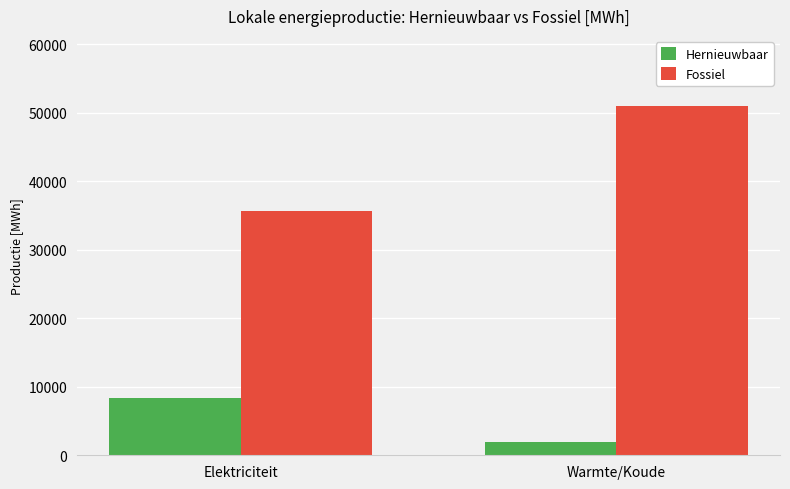

Rank the categories by Fossiel value from highest to lowest.

Warmte/Koude, Elektriciteit